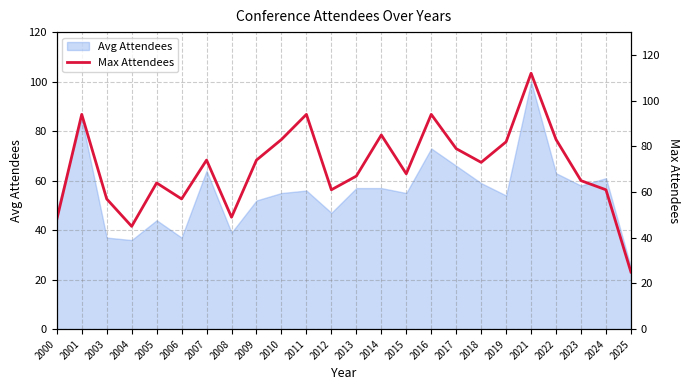

At which category does the chart reach its peak across all series?

2021